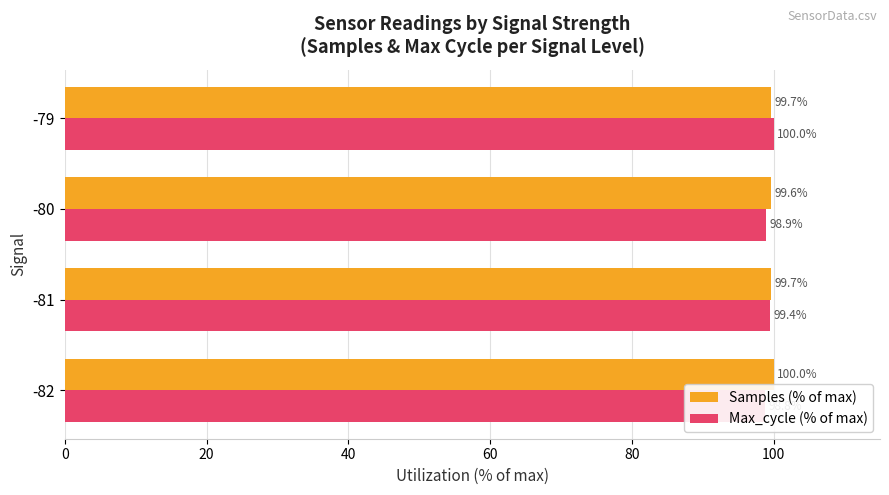

Reading left to right, extract all data points from this chart.

Samples (% of max): 100.0	99.7	99.6	99.7
Max_cycle (% of max): 98.8	99.4	98.9	100.0